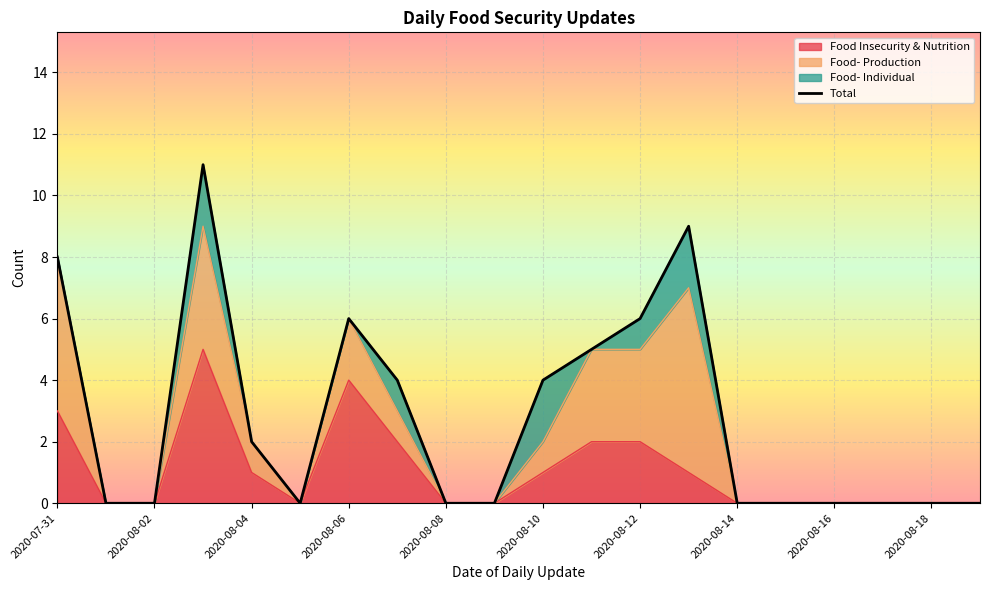

Which category has the lowest value in the Total series?

2020-08-01